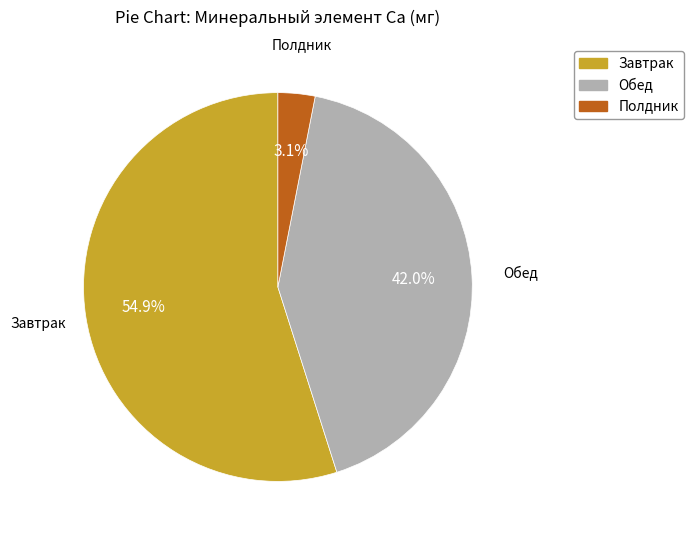

Rank the categories by value from highest to lowest.

Завтрак, Обед, Полдник